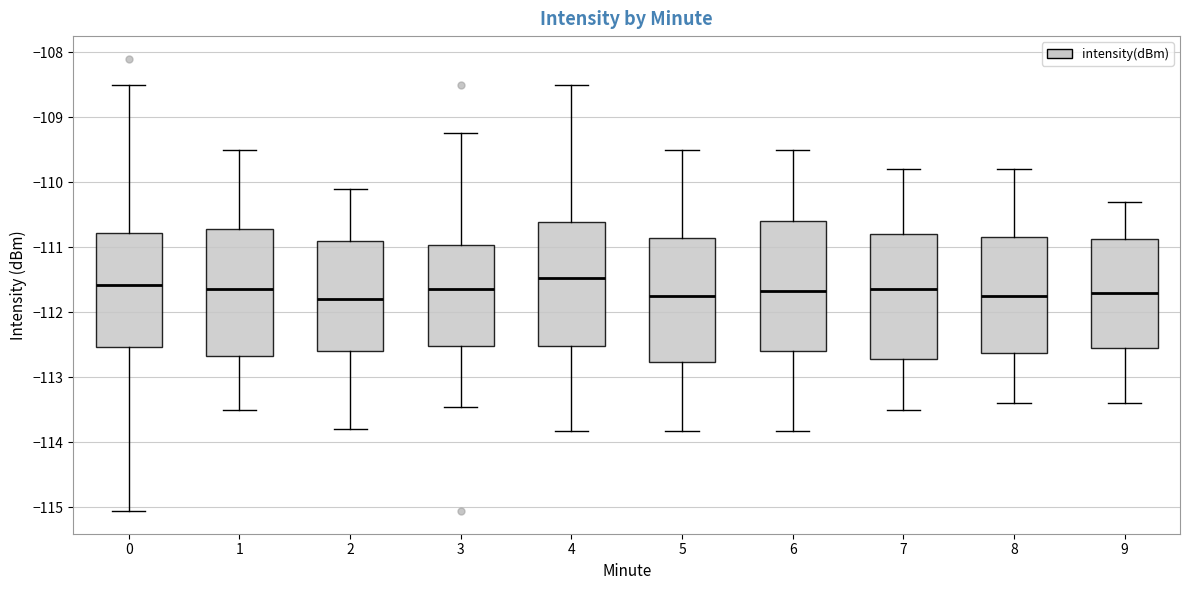

Reading left to right, transcribe this box plot: for each box, give where its median line is, the range the box spans, and where its two whiskers end, as read against the y-axis. The values are not printed on the chart, so give them approximately, as read against the axis.

0: median -111.6, box -112.5 to -110.8, whiskers -115.1 to -108.5
1: median -111.6, box -112.7 to -110.7, whiskers -113.5 to -109.5
2: median -111.8, box -112.6 to -110.9, whiskers -113.8 to -110.1
3: median -111.6, box -112.5 to -111.0, whiskers -113.5 to -109.2
4: median -111.5, box -112.5 to -110.6, whiskers -113.8 to -108.5
5: median -111.7, box -112.8 to -110.9, whiskers -113.8 to -109.5
6: median -111.7, box -112.6 to -110.6, whiskers -113.8 to -109.5
7: median -111.6, box -112.7 to -110.8, whiskers -113.5 to -109.8
8: median -111.7, box -112.6 to -110.8, whiskers -113.4 to -109.8
9: median -111.7, box -112.5 to -110.9, whiskers -113.4 to -110.3